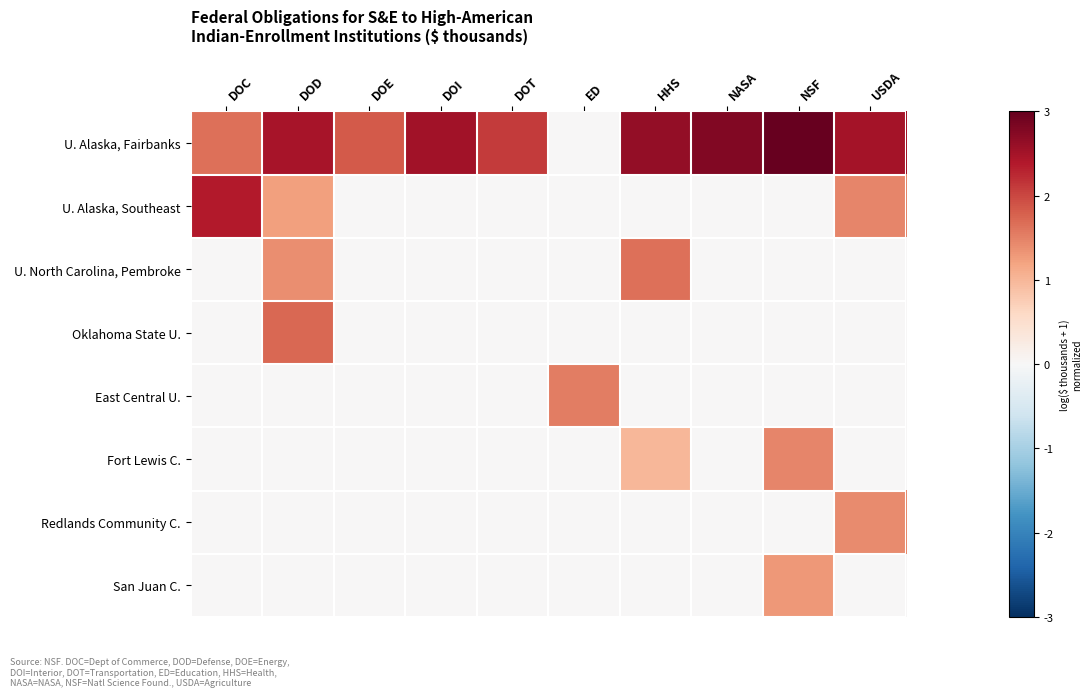

Which label corresponds to the smallest value in the chart?

ED